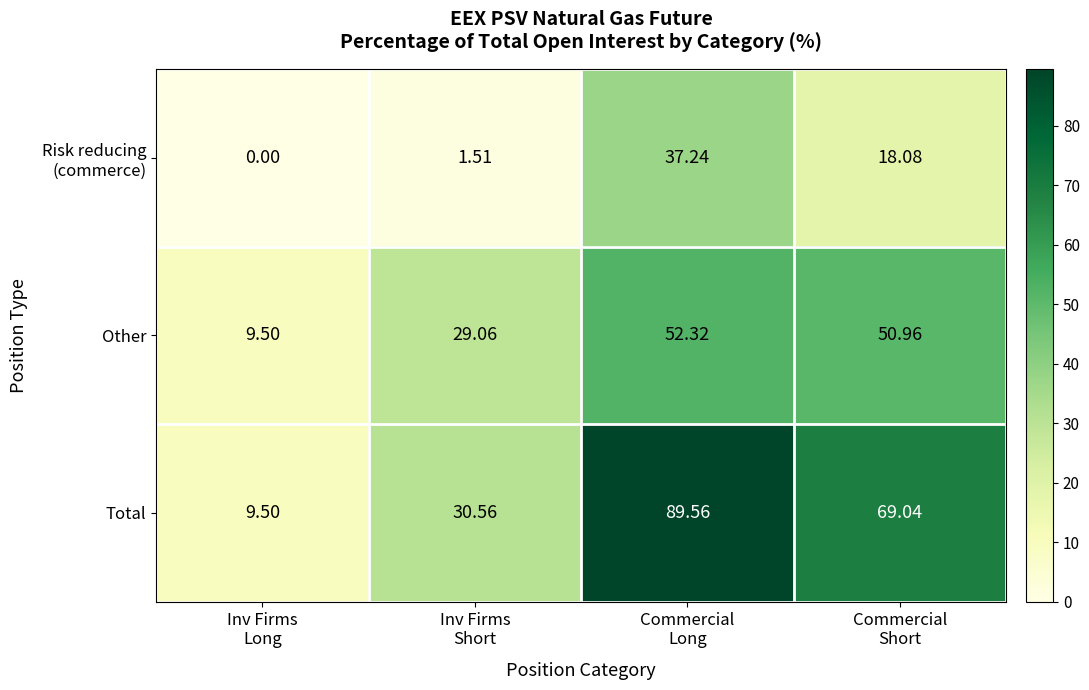

Which series has the largest range (max minus min)?

Total